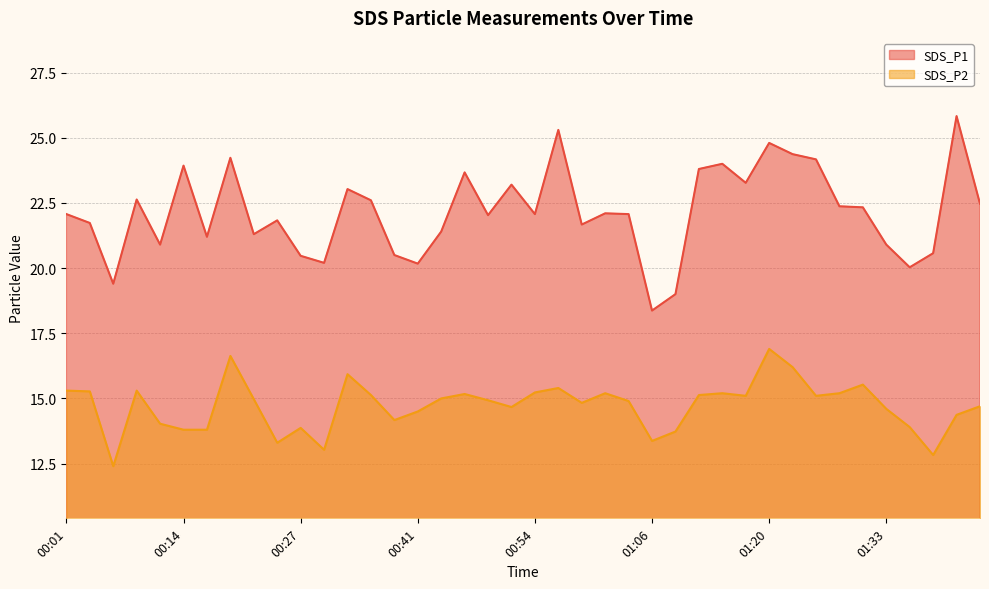

True or false: SDS_P2 and SDS_P1 intersect in this chart.

False